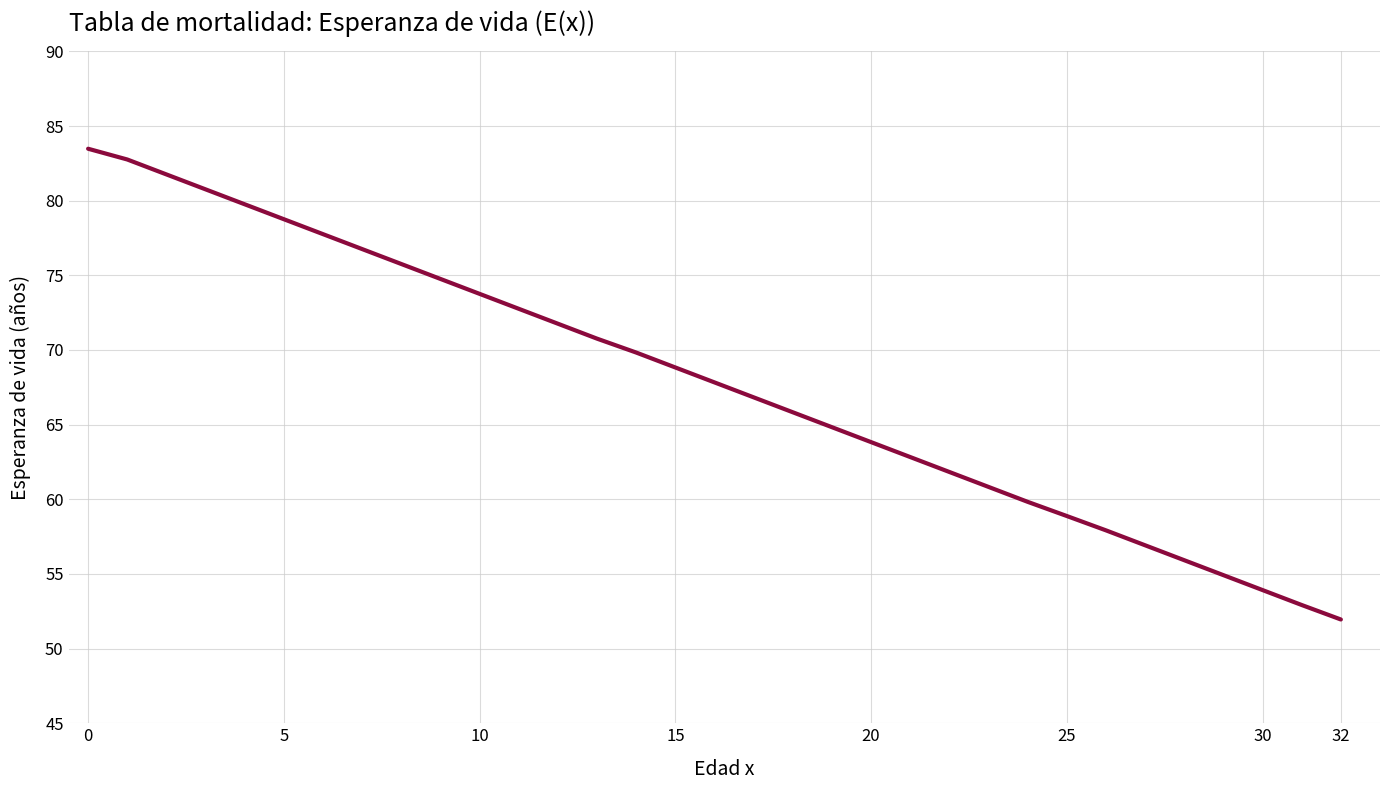

What is the difference between the maximum and minimum values?

31.5